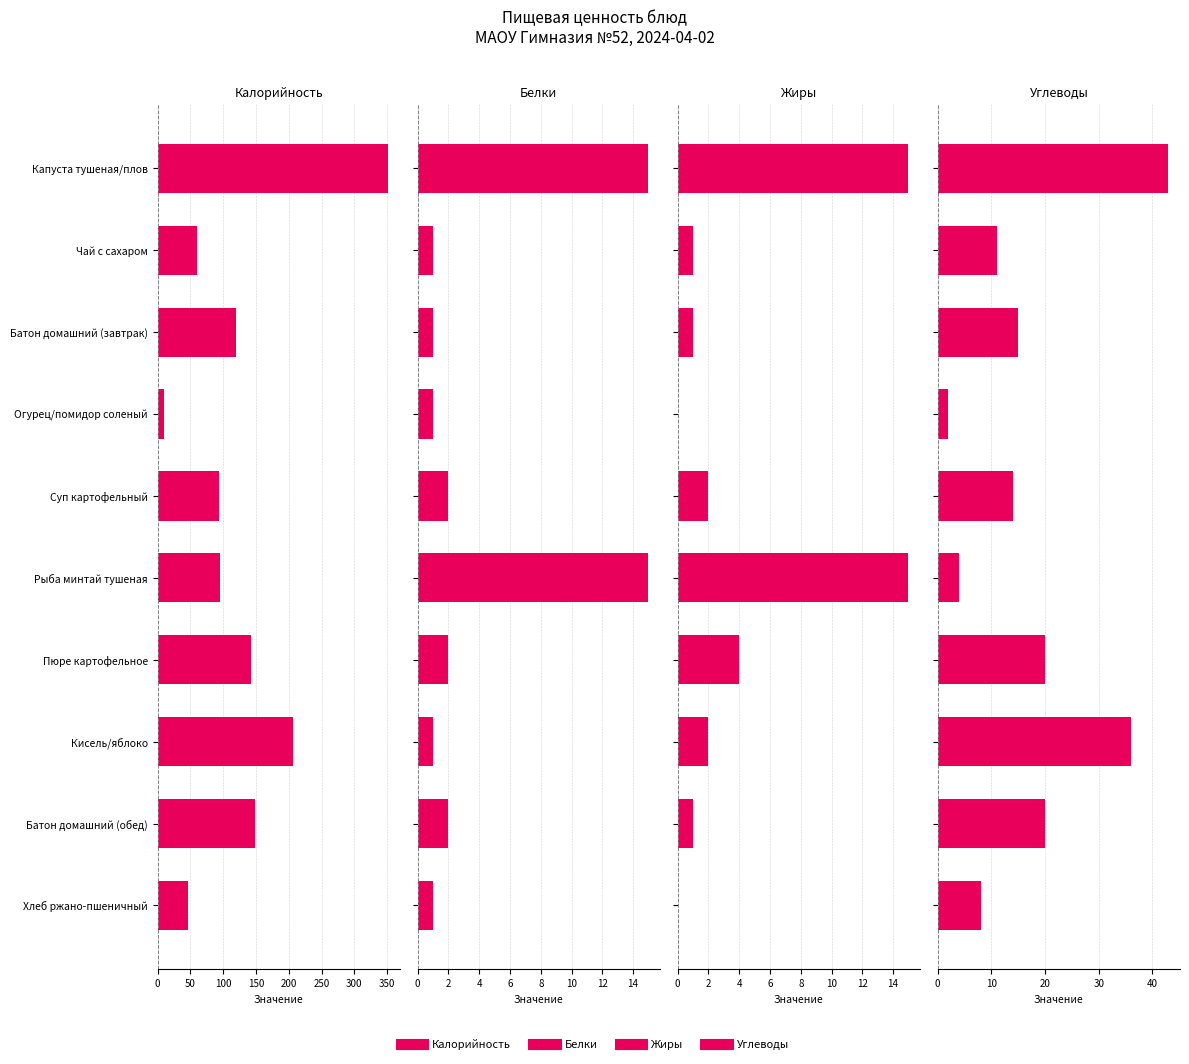

How many groups of bars are there?

10